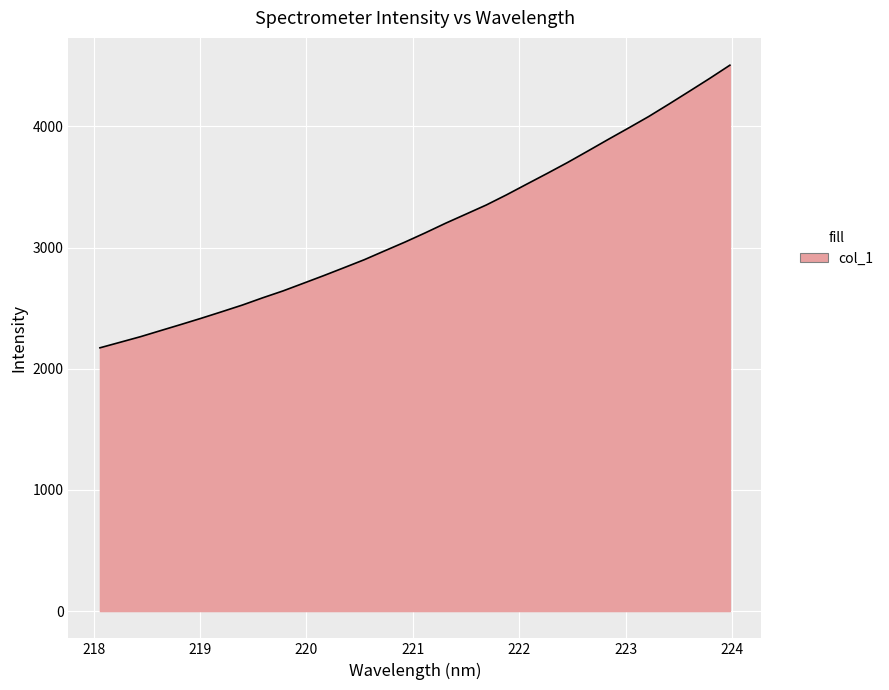

What is the minimum value shown in the chart?

2172.7